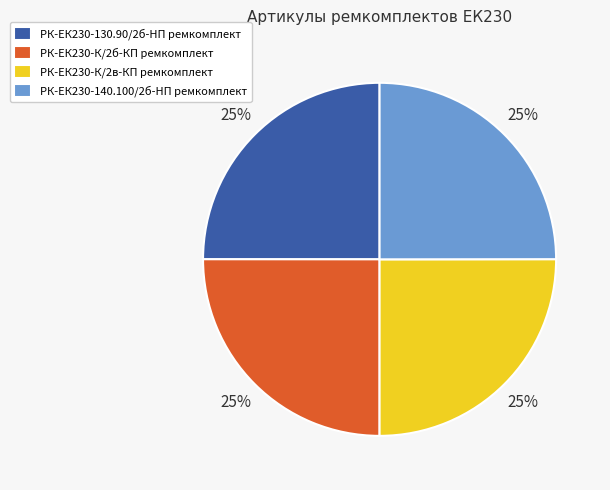

Does РК-ЕК230-К/2в-КП ремкомплект account for over 50% of the chart?

No